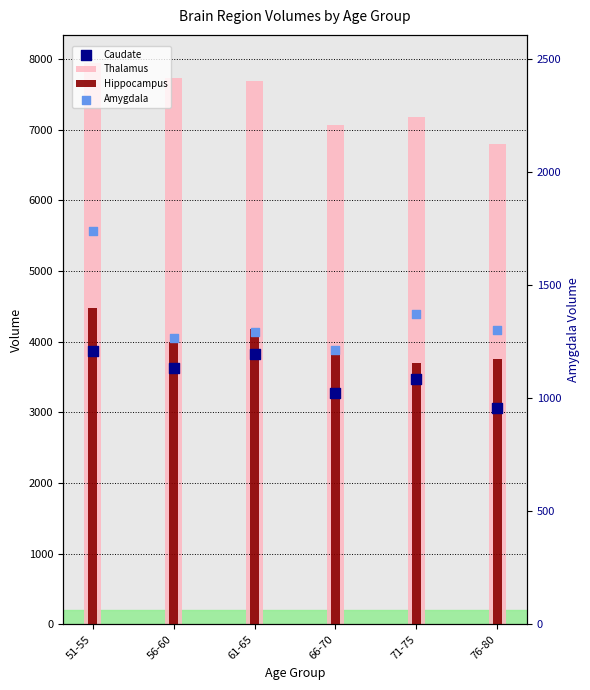

Which series has the largest Y range (max minus min)?

Thalamus